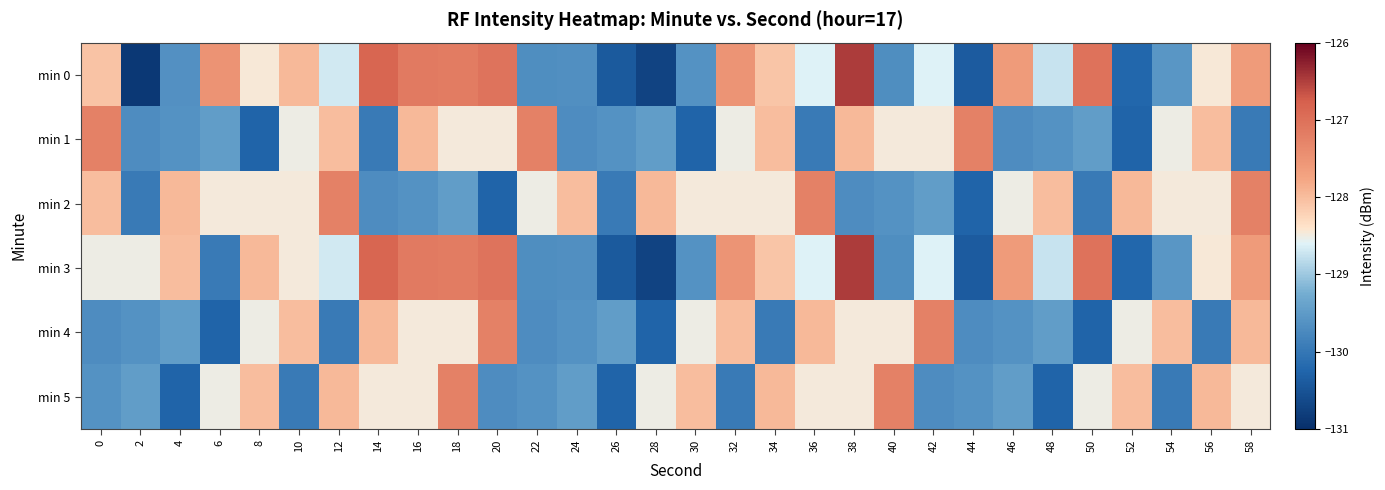

Which category has the lowest value across all series?

2